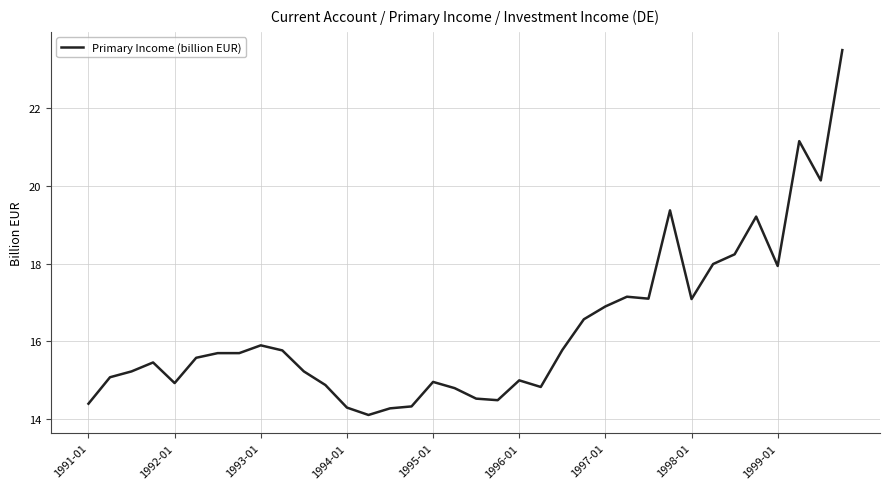

What is the greatest value displayed?

23.5